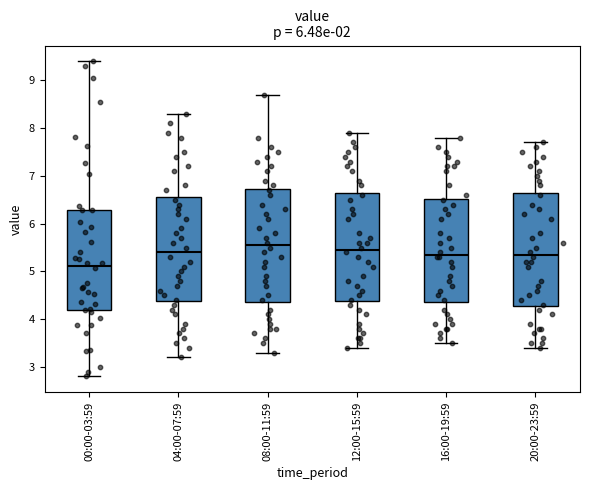

Reading left to right, transcribe this box plot: for each box, give where its median line is, the range the box spans, and where its two whiskers end, as read against the y-axis. The values are not printed on the chart, so give them approximately, as read against the axis.

00:00-03:59: median 5.1, box 4.2 to 6.3, whiskers 2.8 to 9.4
04:00-07:59: median 5.4, box 4.4 to 6.6, whiskers 3.2 to 8.3
08:00-11:59: median 5.6, box 4.4 to 6.7, whiskers 3.3 to 8.7
12:00-15:59: median 5.5, box 4.4 to 6.7, whiskers 3.4 to 7.9
16:00-19:59: median 5.4, box 4.4 to 6.5, whiskers 3.5 to 7.8
20:00-23:59: median 5.4, box 4.3 to 6.7, whiskers 3.4 to 7.7